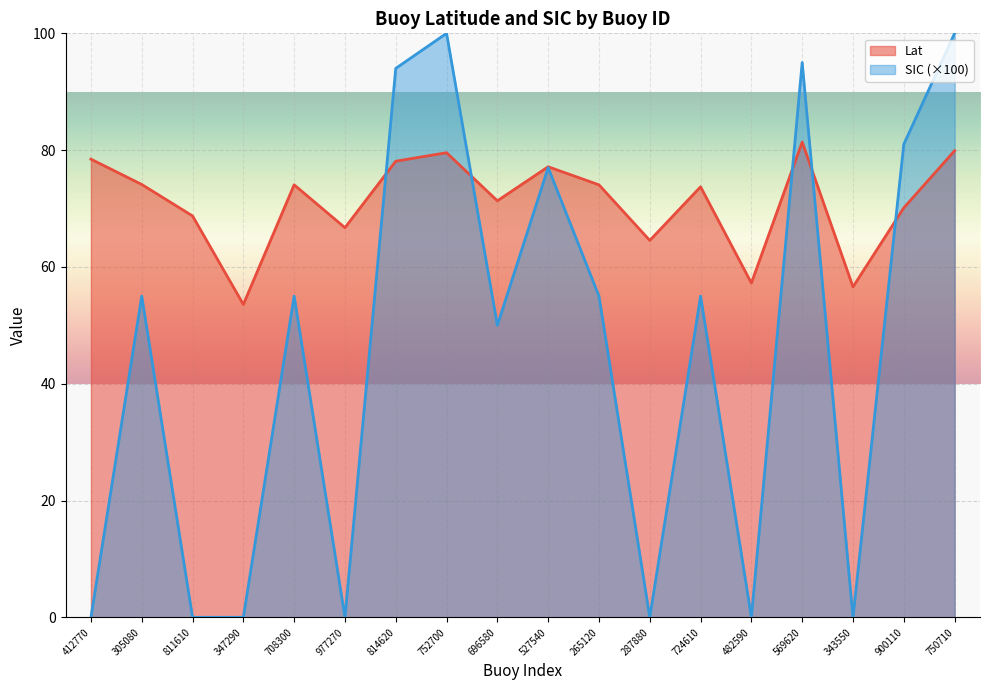

How many intersections are there between SIC and Lat?

5